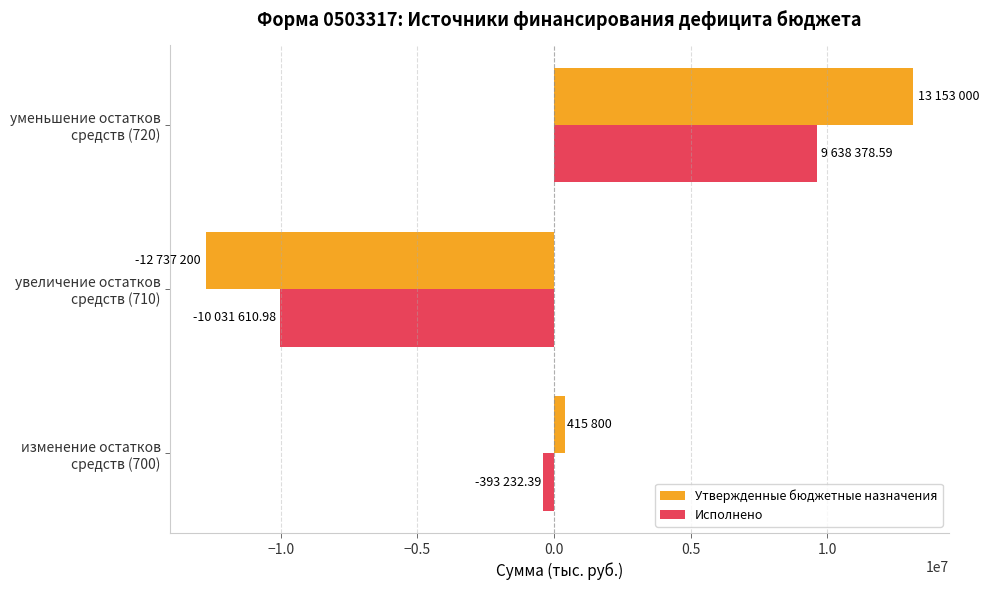

Which series has the largest range (max minus min)?

Утвержденные бюджетные назначения